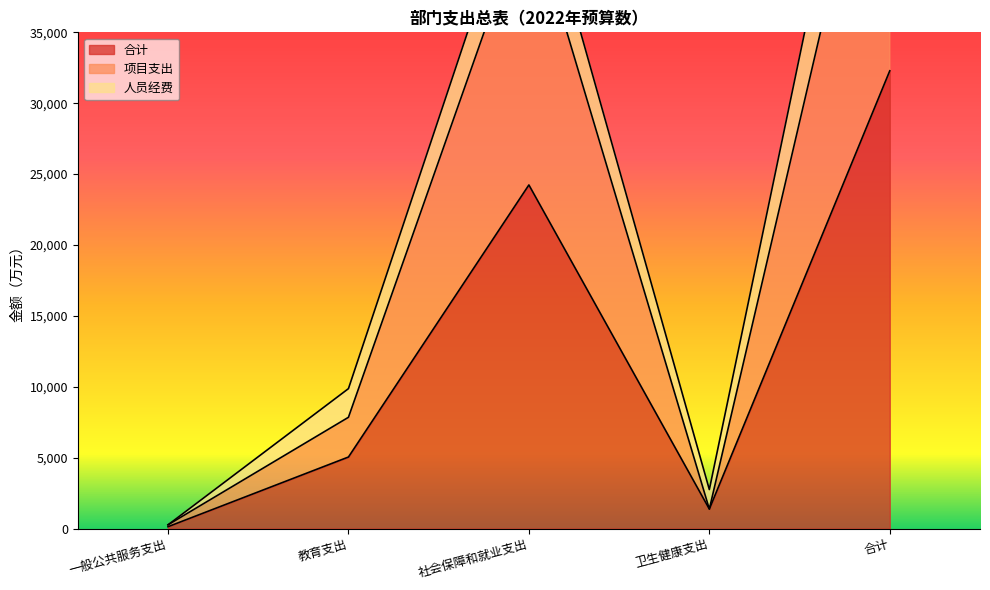

True or false: 合计 has more than 1 interior local peaks.

False